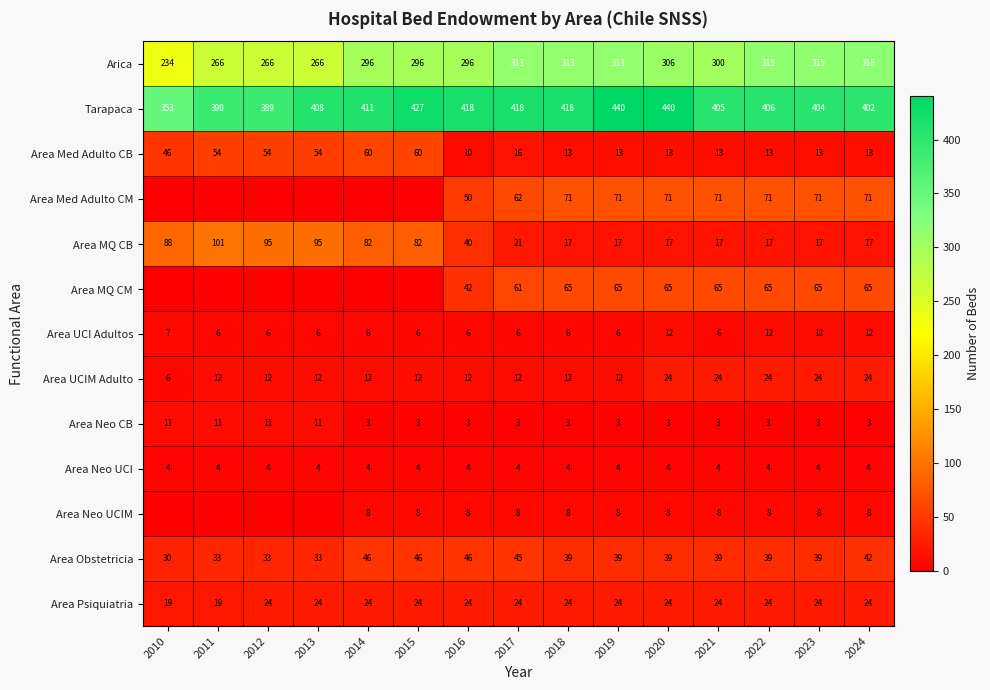

True or false: Area Obstetricia has a value of 13 at 2011.

False